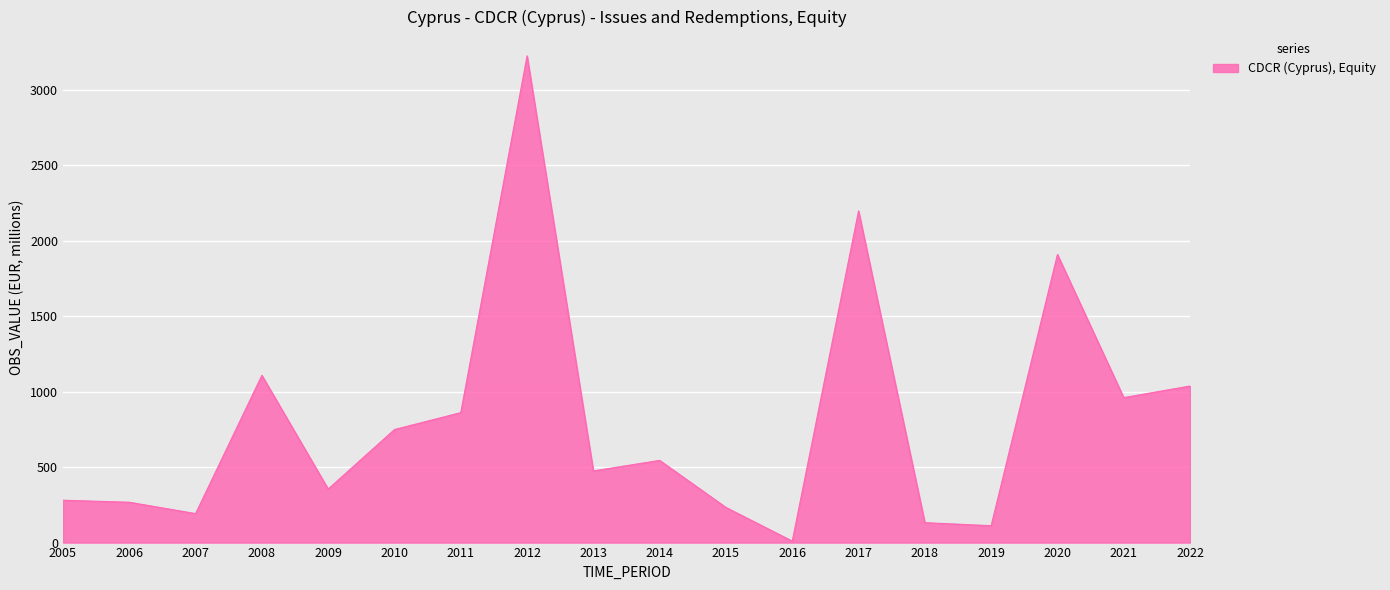

Which category has the lowest value across all series?

2016